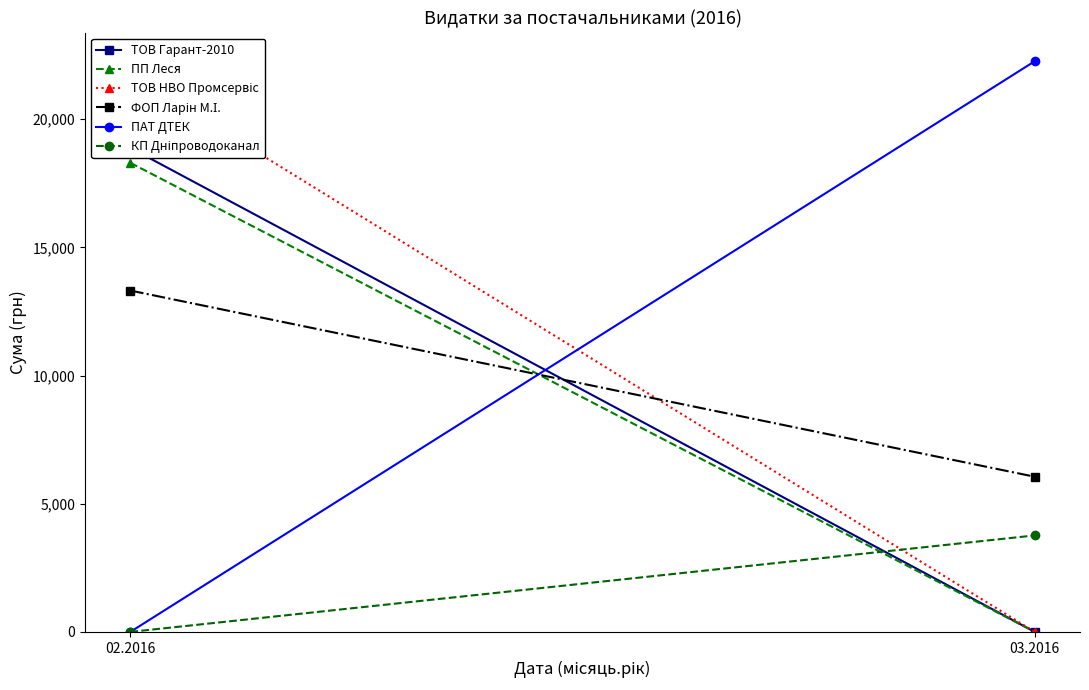

At 02.2016, list the series in order from largest to smallest.

ТОВ НВО Промсервіс, ТОВ Гарант-2010, ПП Леся, ФОП Ларін М.І., ПАТ ДТЕК, КП Дніпроводоканал